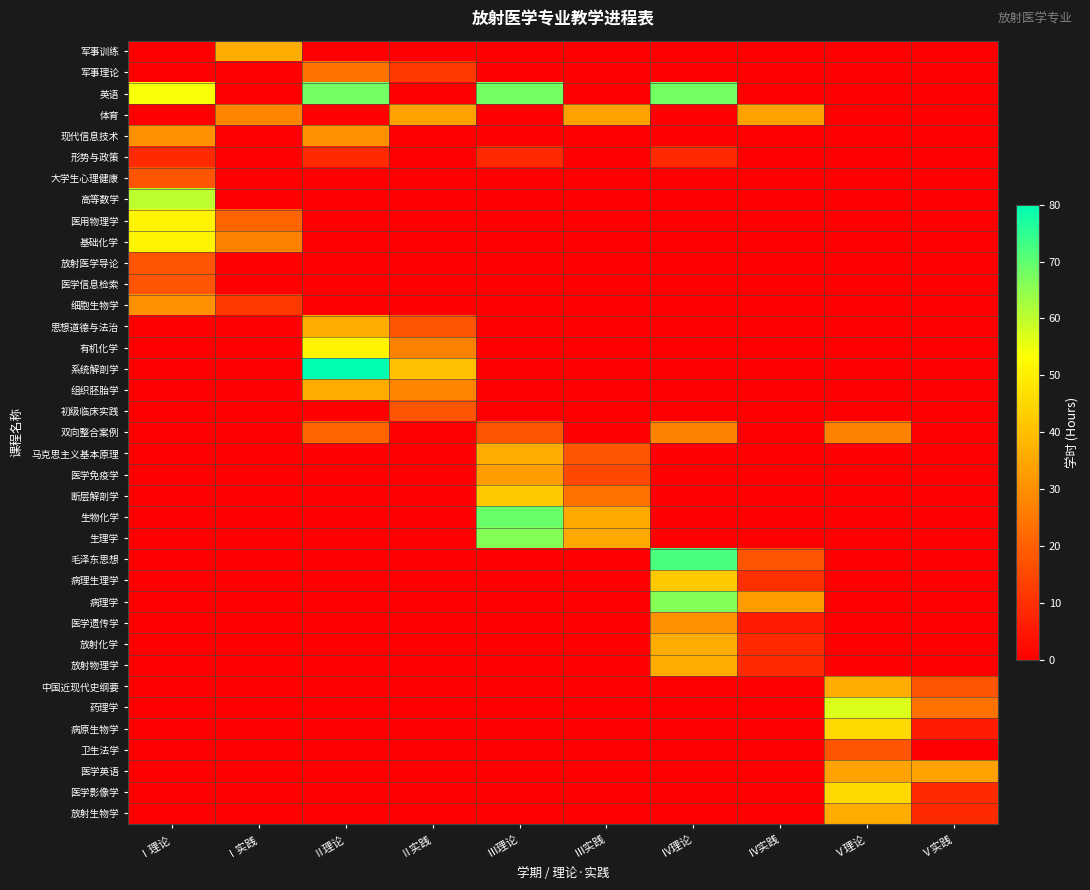

Between Ⅱ理论 and Ⅲ理论, which is larger?

Ⅱ理论